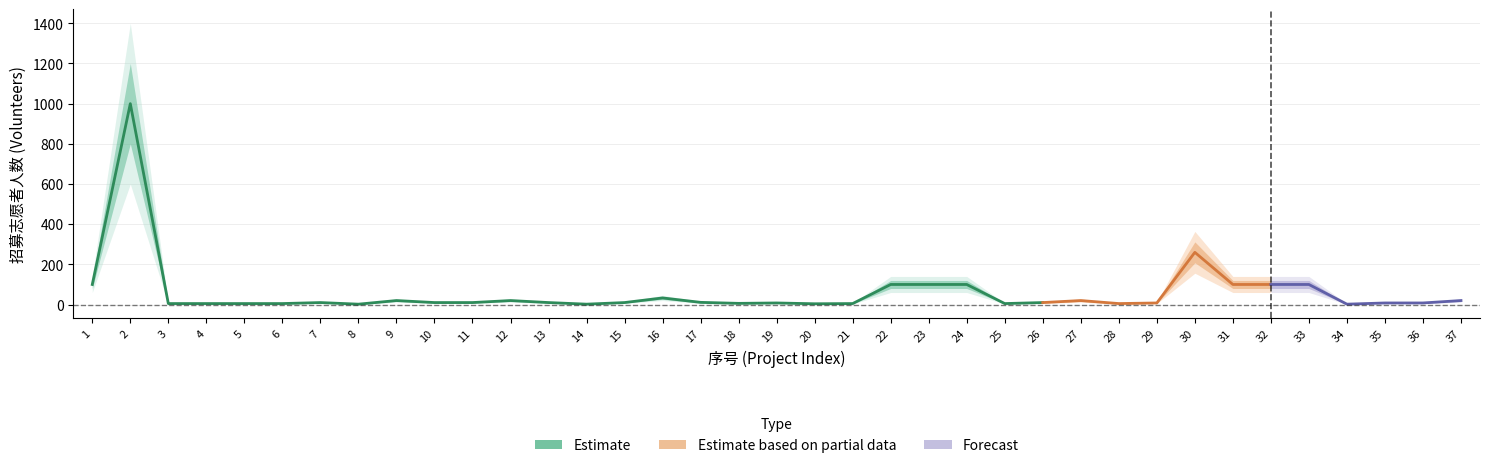

How many data points in Estimate are above 10?

15